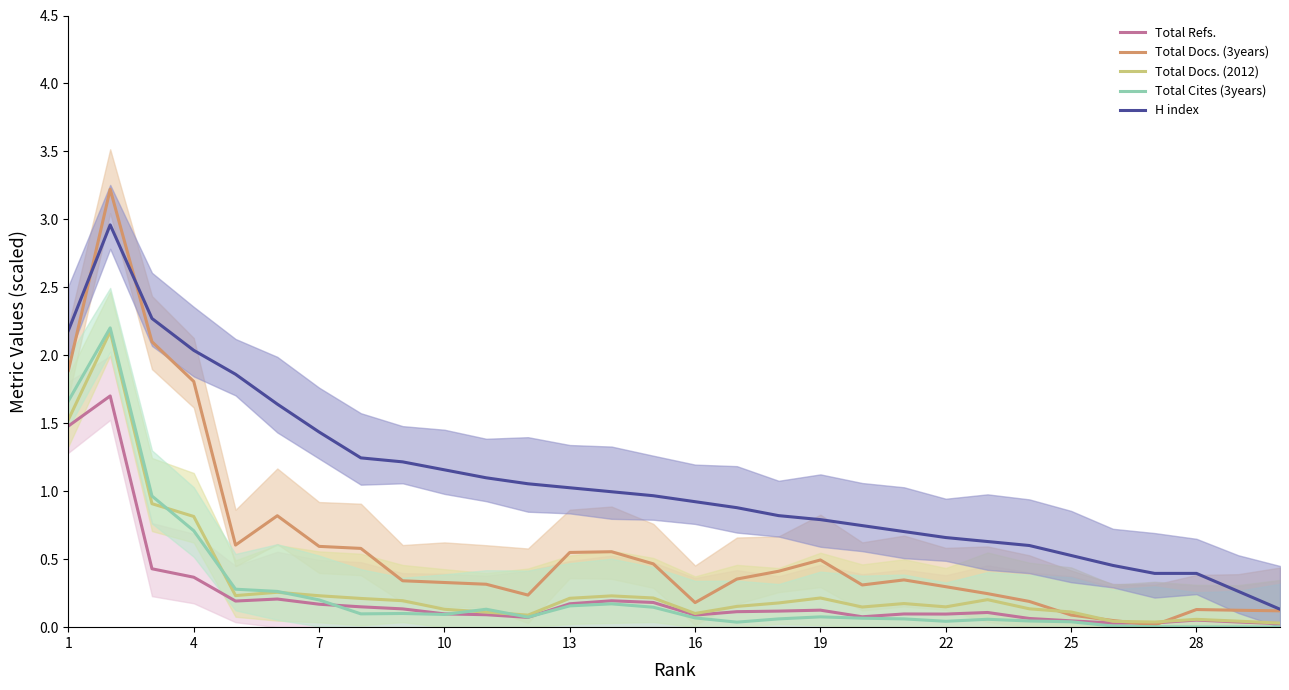

In Total Docs. (3years), how many points are lower than both neighbors (excluding endpoints)?

5